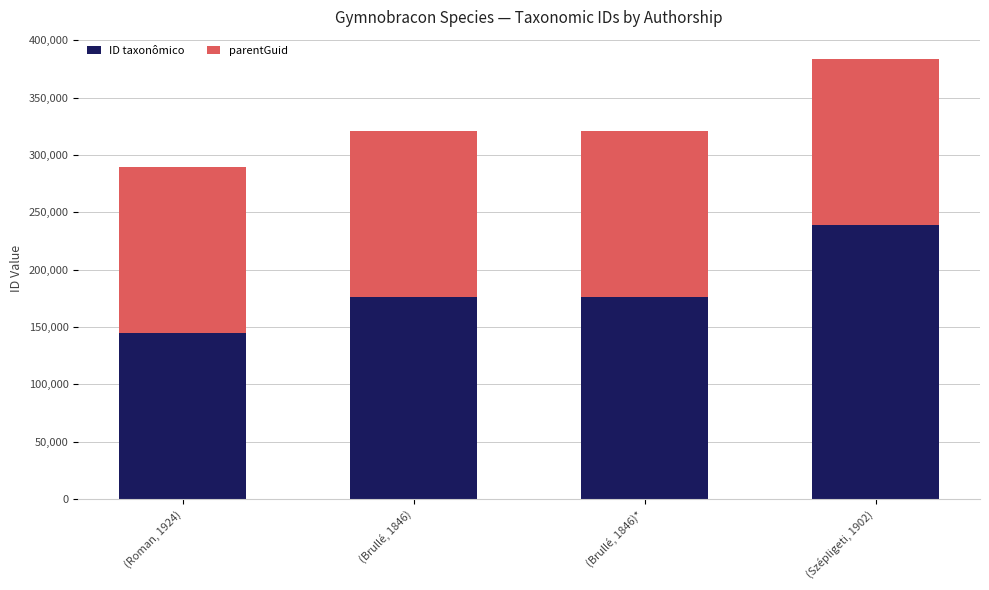

How many categories are shown in the chart?

4